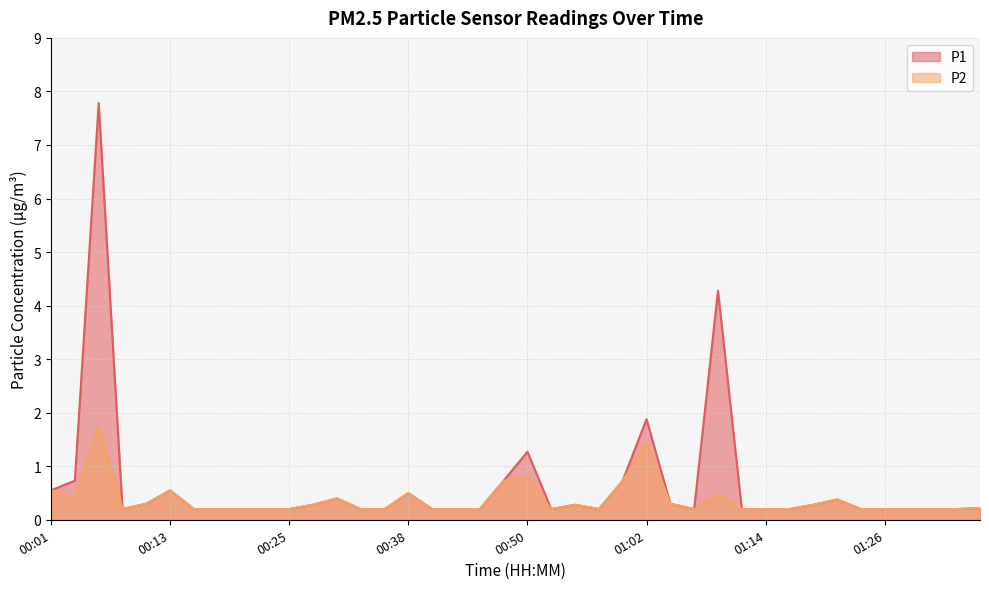

What is the sum of the P1 values at 00:23 and 01:09?

4.5